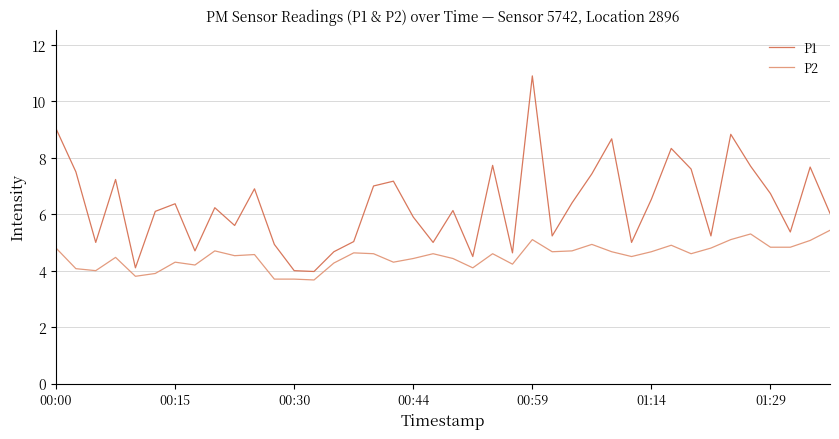

What is the difference between the second highest and second lowest values in the P1 series?

5.0